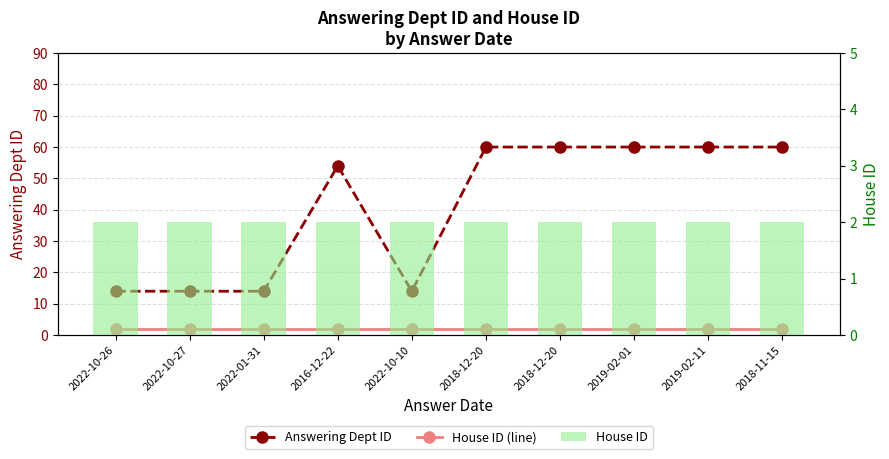

What is the label of the 3rd bar from the right?

2019-02-01